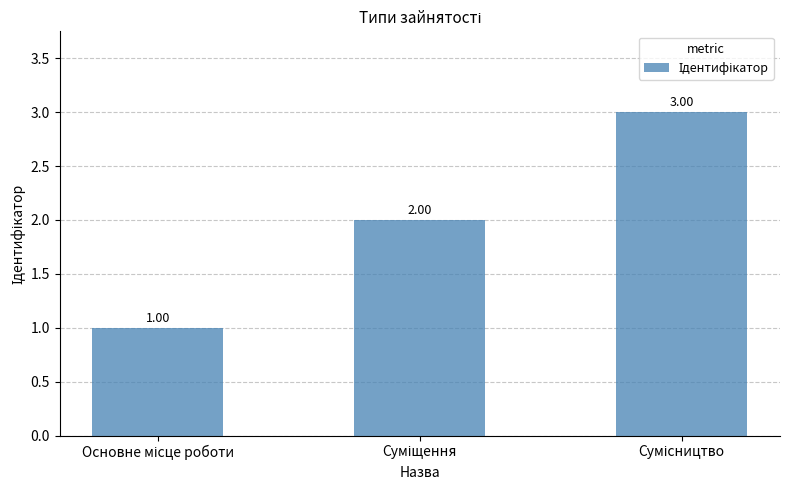

What is the sum of all values?

6